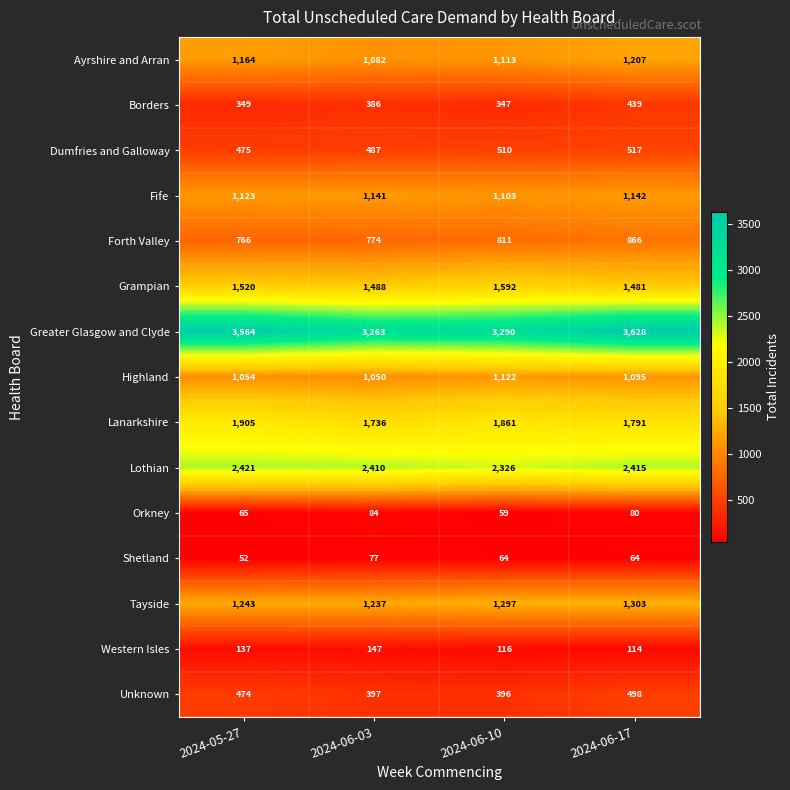

Rank the series at 2024-05-27 from lowest to highest value.

Shetland, Orkney, Western Isles, Borders, Unknown, Dumfries and Galloway, Forth Valley, Highland, Fife, Ayrshire and Arran, Tayside, Grampian, Lanarkshire, Lothian, Greater Glasgow and Clyde